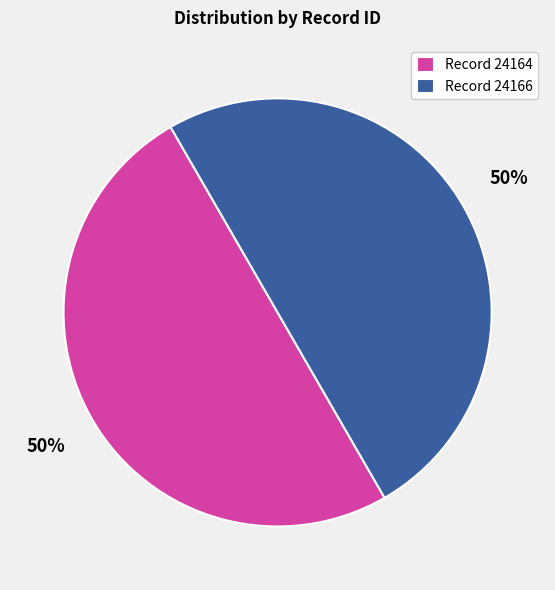

To the nearest percent, what is the combined percentage of Record 24164 and Record 24166?

100%